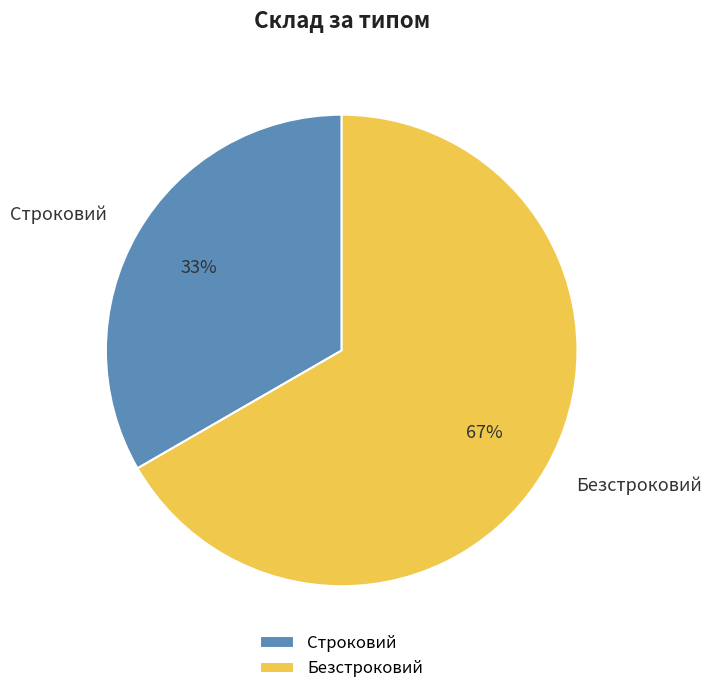

Which slice is the smallest?

Строковий